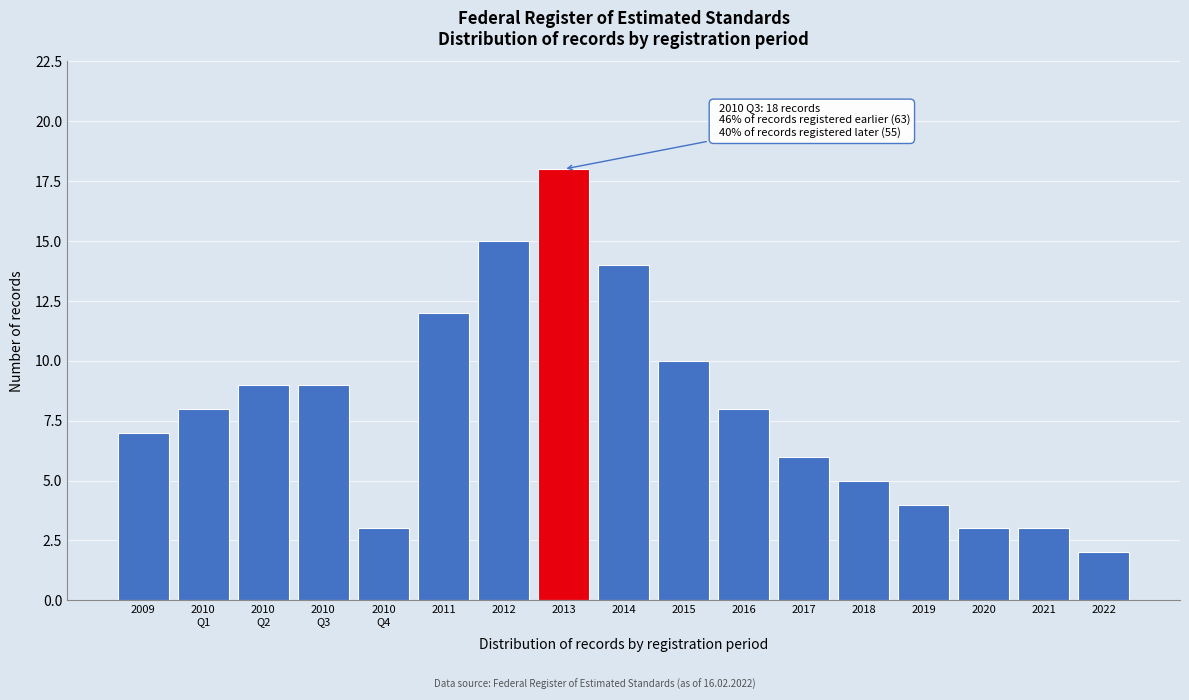

Reading left to right, transcribe all the data shown in this chart.

7	8	9	9	3	12	15	18	14	10	8	6	5	4	3	3	2